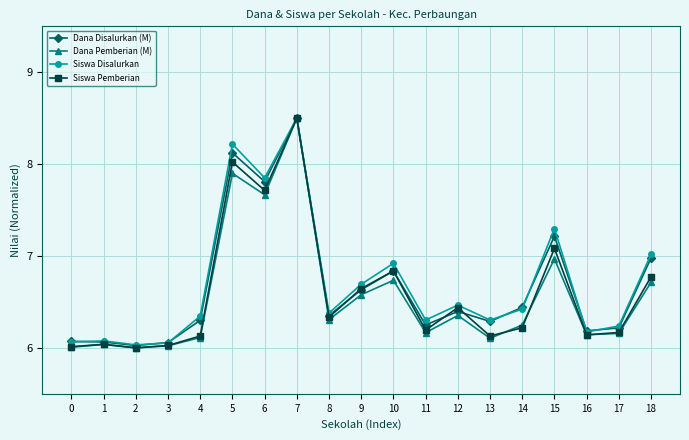

How many interior local valleys does the Dana Pemberian (M) series have?

6